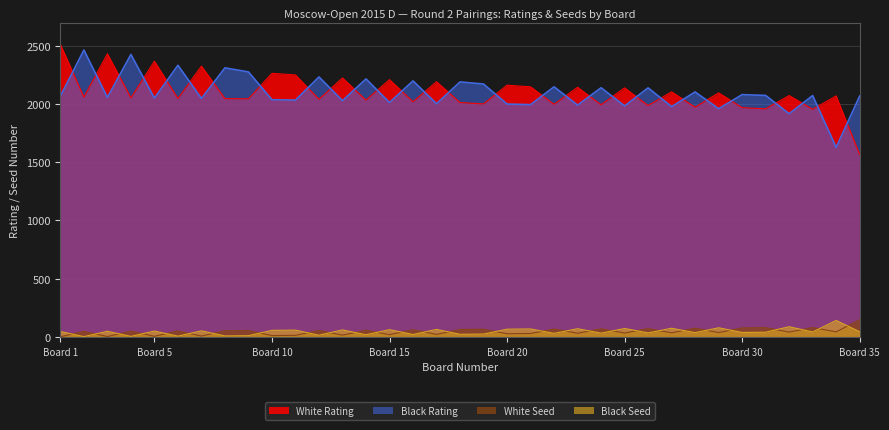

Which has a higher value, 21 or 31?

21